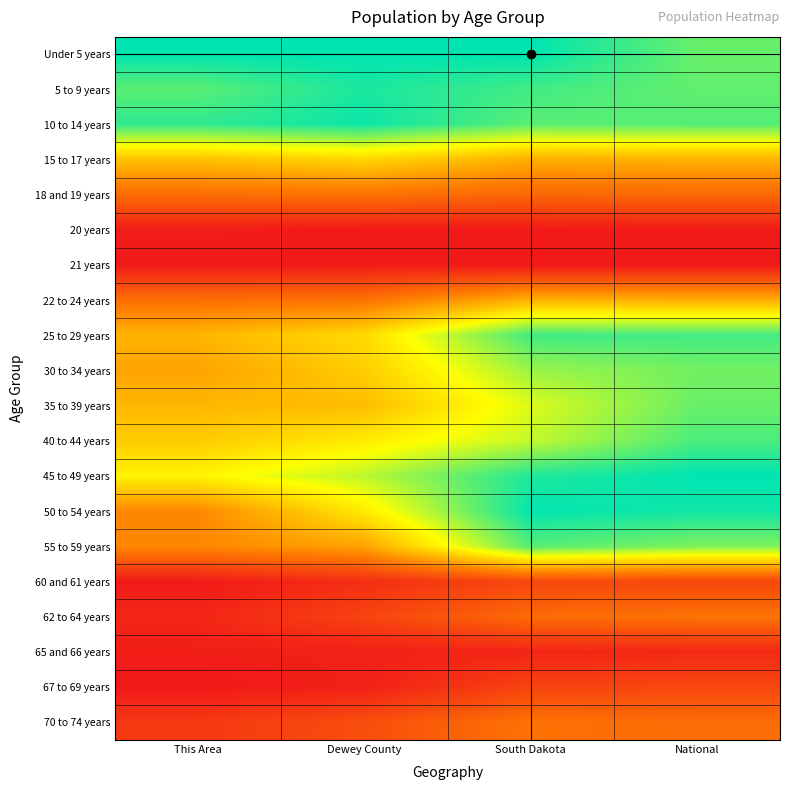

What is the spread (max minus min) of values at This Area?

1.0